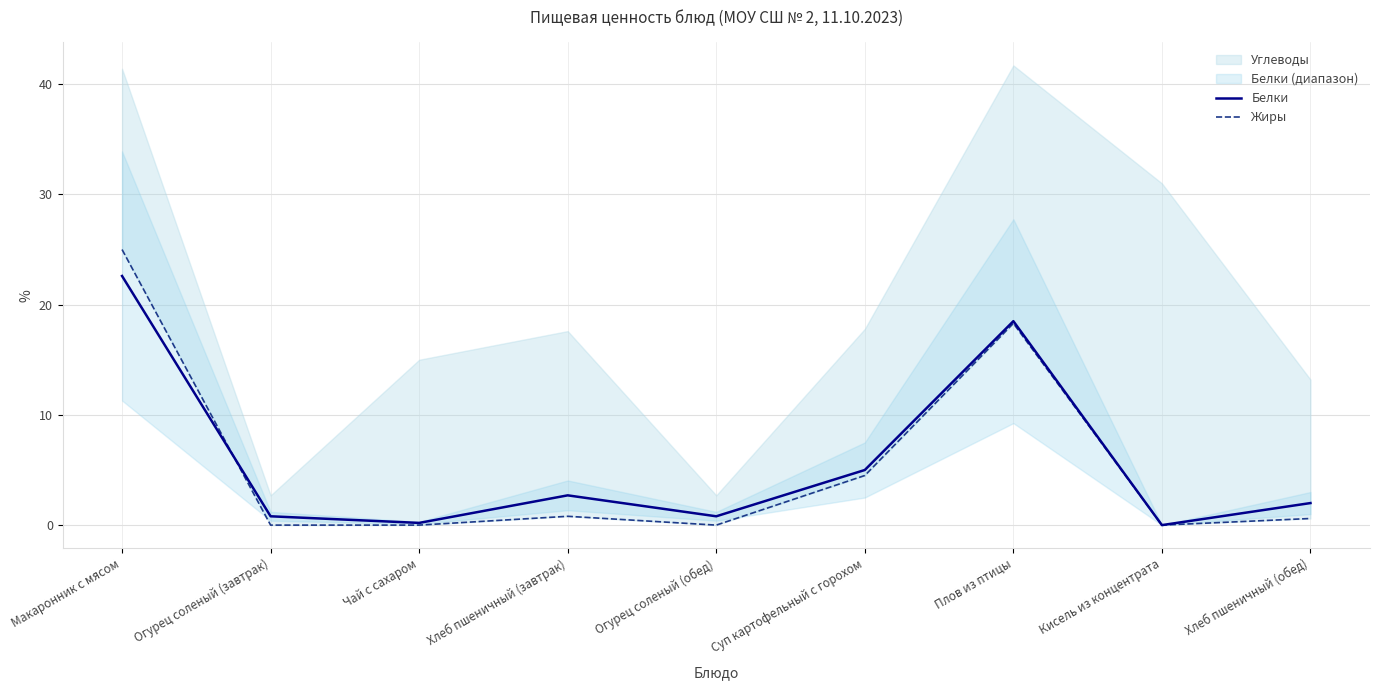

What is the difference between the maximum and minimum values in the Белки series?

22.6